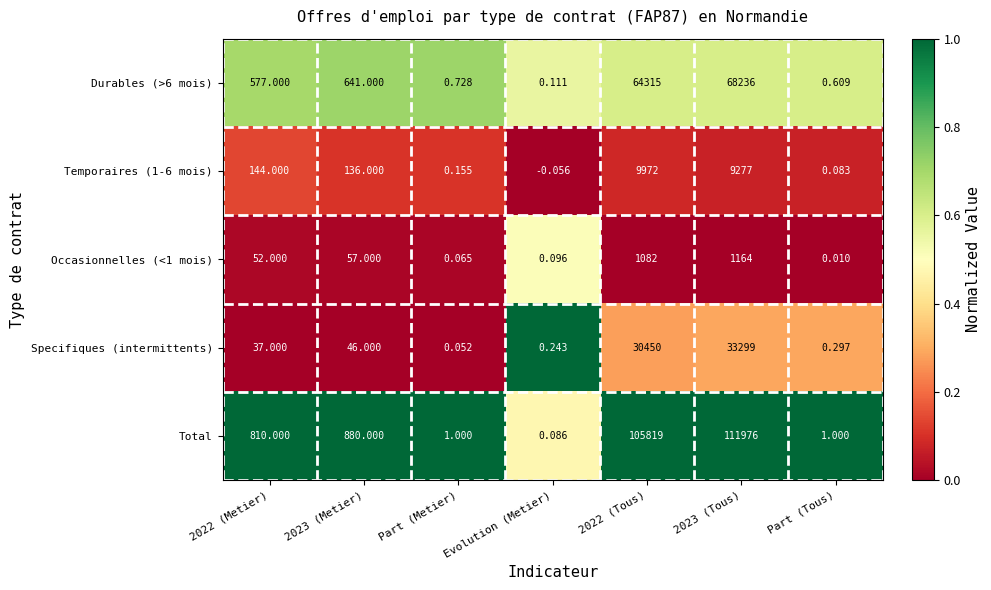

Which category has the lowest value in the Durables (>6 mois) series?

Evolution (Metier)